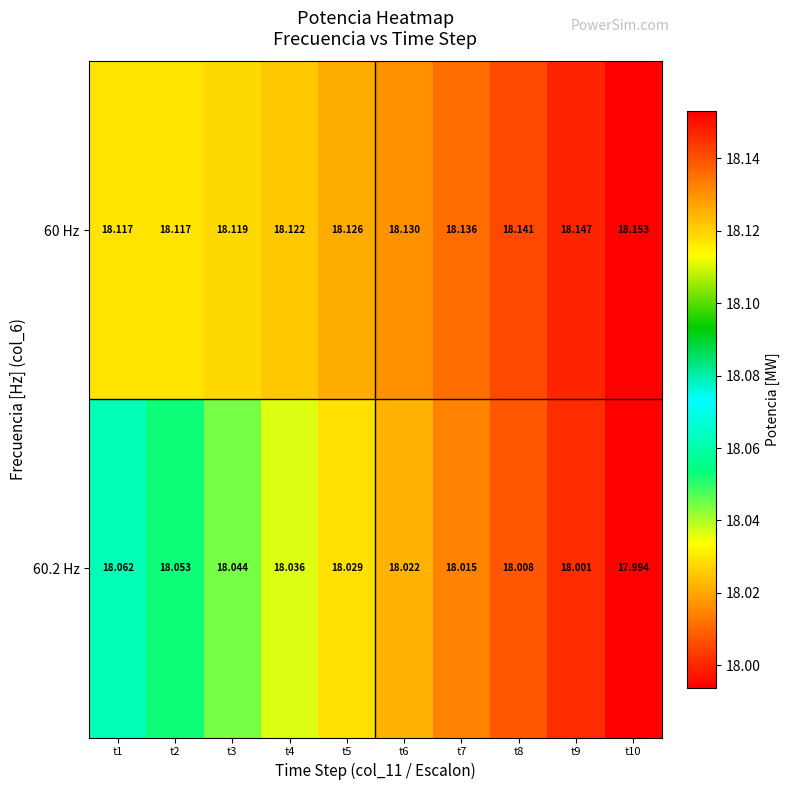

At which category is the sum across all series the highest?

t1